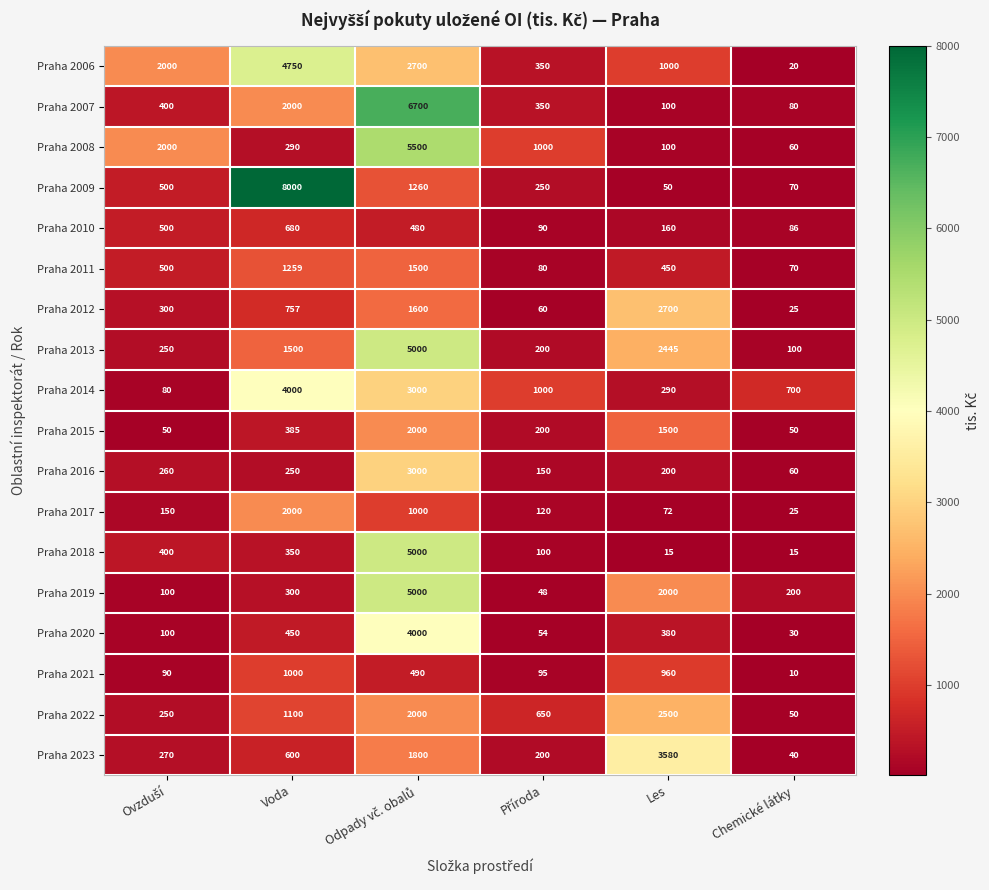

What is the minimum value shown in the chart?

10